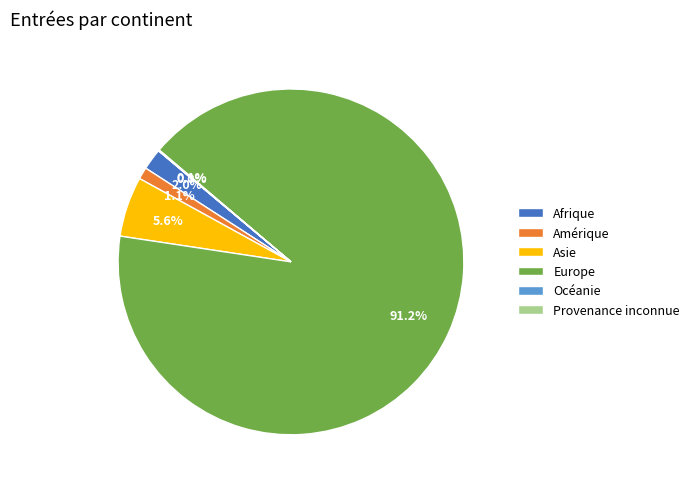

Combined, do Asie and Amérique account for over 50%?

No